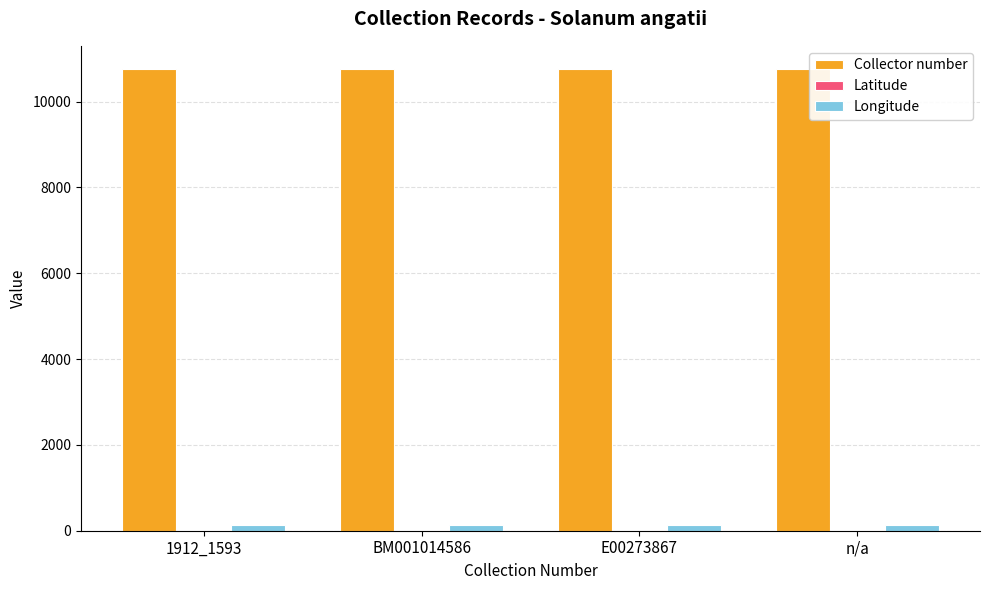

Does the chart contain stacked bars?

No